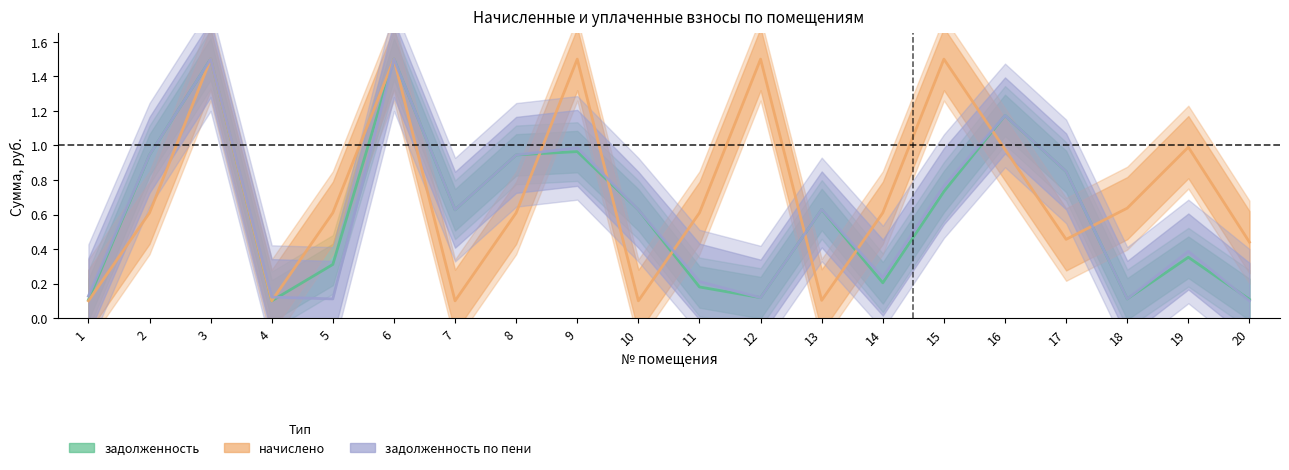

What is the value of the начислено point at the 9th from the left?

1.5